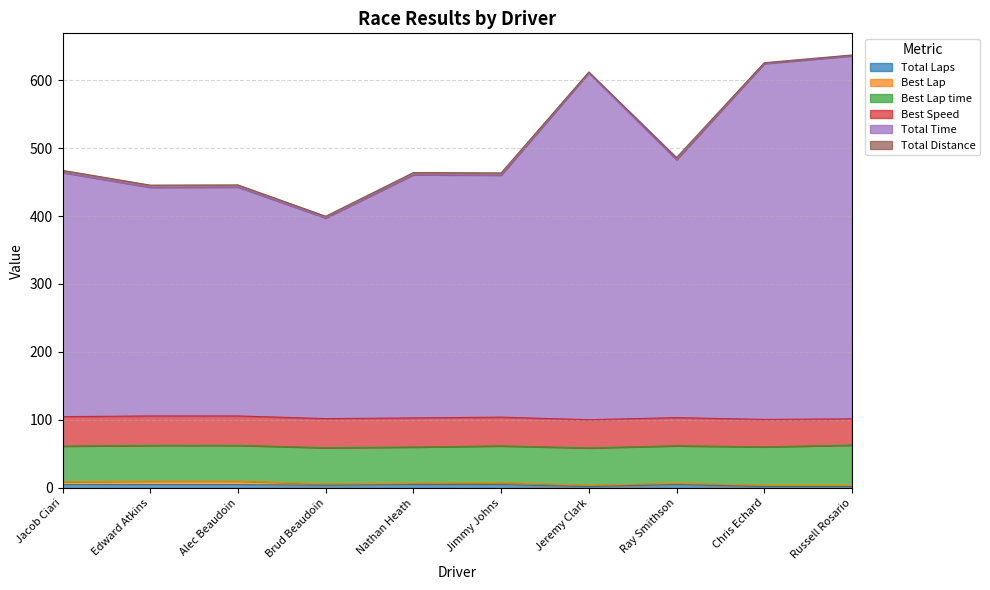

Reading left to right, list all the values displayed in this chart.

Total Laps: Jacob Ciari=5.0	Edward Atkins=5.0	Alec Beaudoin=5.0	Brud Beaudoin=4.0	Nathan Heath=5.0	Jimmy Johns=5.0	Jeremy Clark=2.0	Ray Smithson=5.0	Chris Echard=2.0	Russell Rosario=2.0
Best Lap: Jacob Ciari=4.0	Edward Atkins=5.0	Alec Beaudoin=5.0	Brud Beaudoin=2.0	Nathan Heath=2.0	Jimmy Johns=3.0	Jeremy Clark=2.0	Ray Smithson=2.0	Chris Echard=2.0	Russell Rosario=2.0
Best Lap time: Jacob Ciari=52.6	Edward Atkins=52.6	Alec Beaudoin=52.6	Brud Beaudoin=53.2	Nathan Heath=53.2	Jimmy Johns=53.9	Jeremy Clark=54.9	Ray Smithson=55.0	Chris Echard=56.5	Russell Rosario=59.0
Best Speed: Jacob Ciari=43.3	Edward Atkins=43.3	Alec Beaudoin=43.3	Brud Beaudoin=42.8	Nathan Heath=42.8	Jimmy Johns=42.3	Jeremy Clark=41.5	Ray Smithson=41.4	Chris Echard=40.3	Russell Rosario=38.6
Total Time: Jacob Ciari=359.0	Edward Atkins=336.3	Alec Beaudoin=336.6	Brud Beaudoin=295.1	Nathan Heath=357.7	Jimmy Johns=356.0	Jeremy Clark=510.2	Ray Smithson=379.4	Chris Echard=523.4	Russell Rosario=533.9
Total Distance: Jacob Ciari=3.2	Edward Atkins=3.2	Alec Beaudoin=3.2	Brud Beaudoin=2.5	Nathan Heath=3.2	Jimmy Johns=3.2	Jeremy Clark=1.3	Ray Smithson=3.2	Chris Echard=1.3	Russell Rosario=1.3